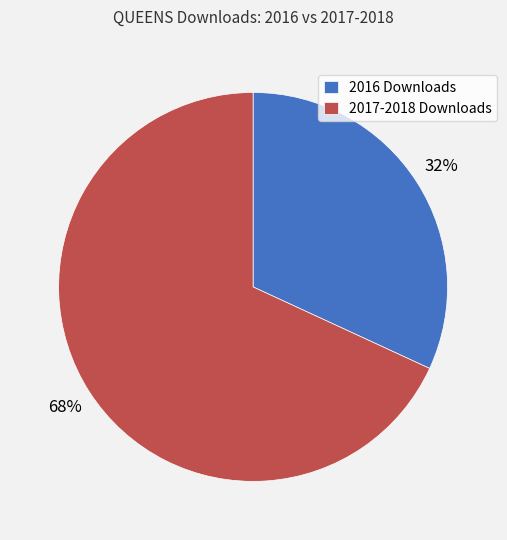

To the nearest percent, what is the difference between the largest and smallest slice percentages?

36%